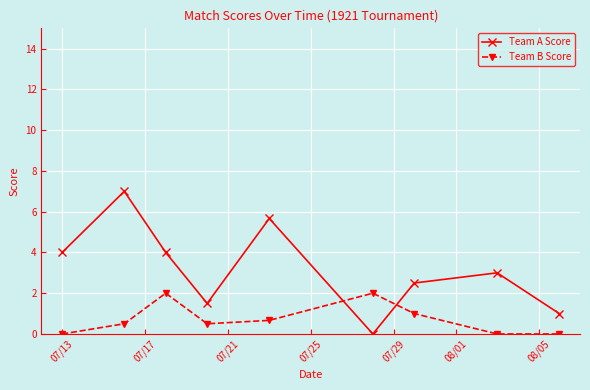

Which series has the widest spread of values?

Team A Score